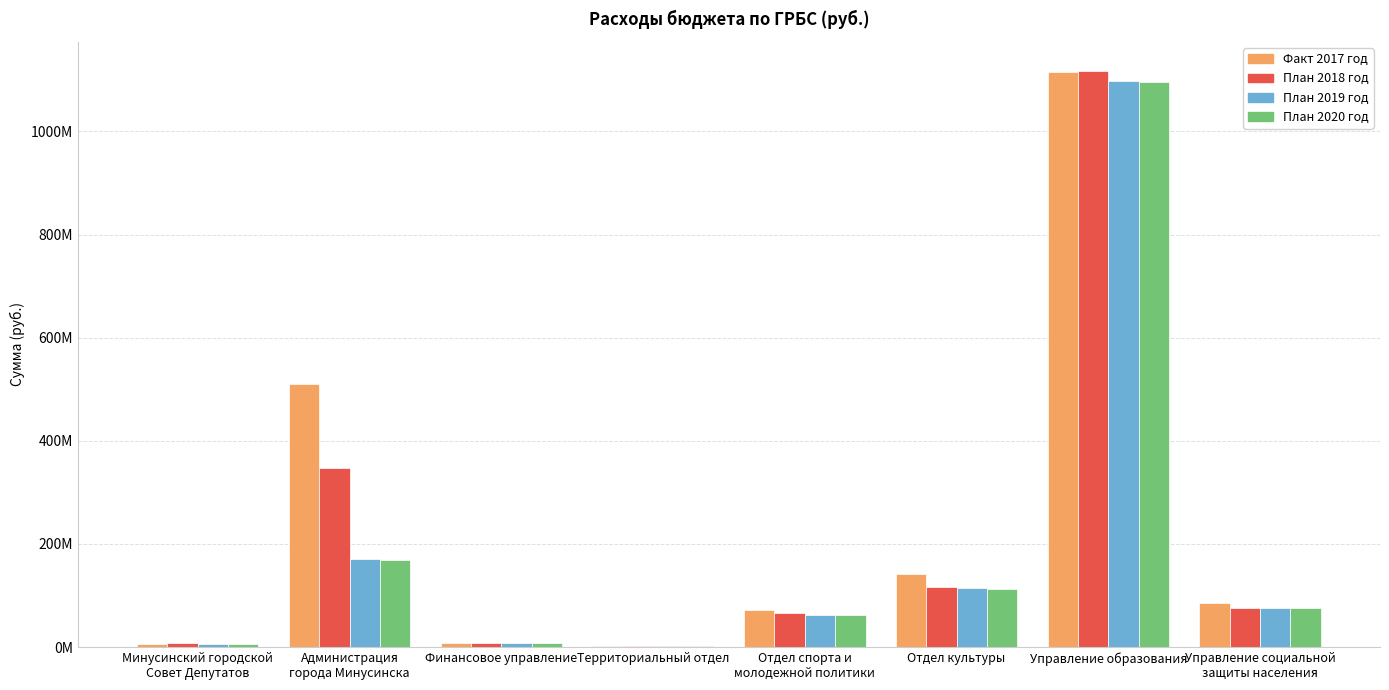

Where is План 2019 год nearest to the value 549612410?

Администрация
города Минусинска